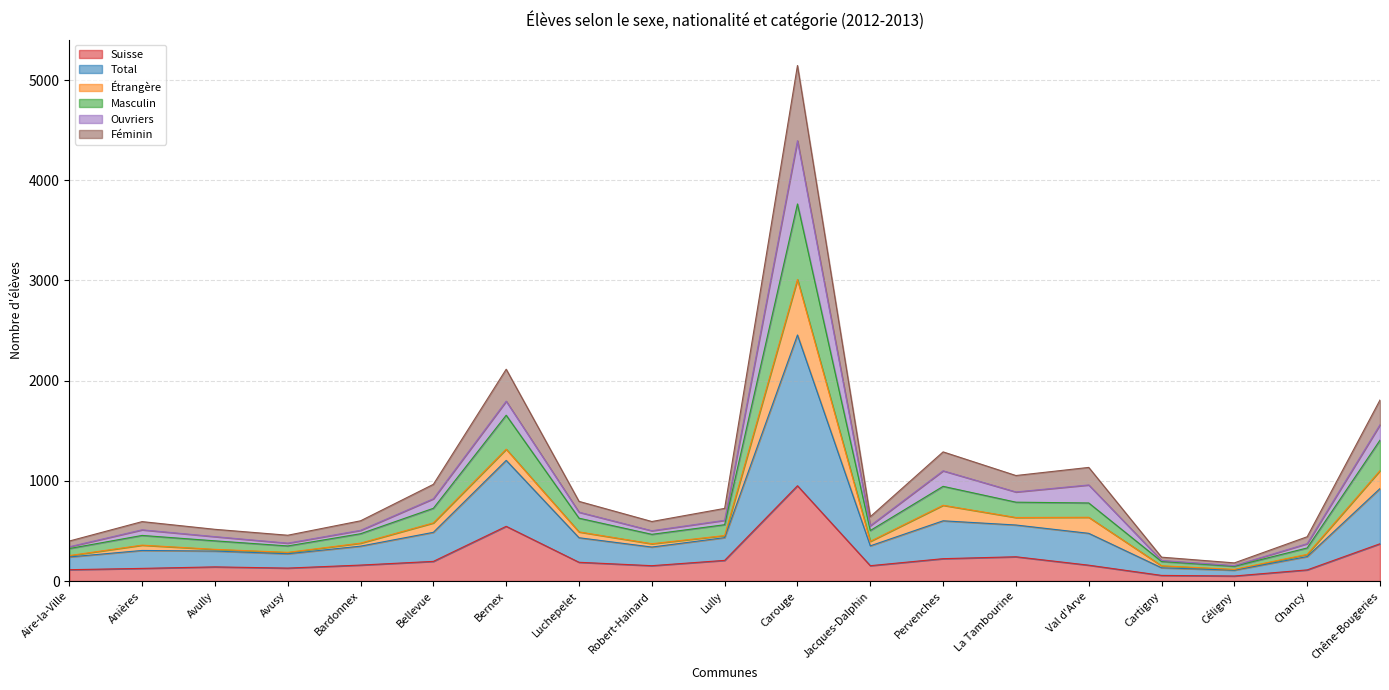

What is the maximum value for Suisse?

951